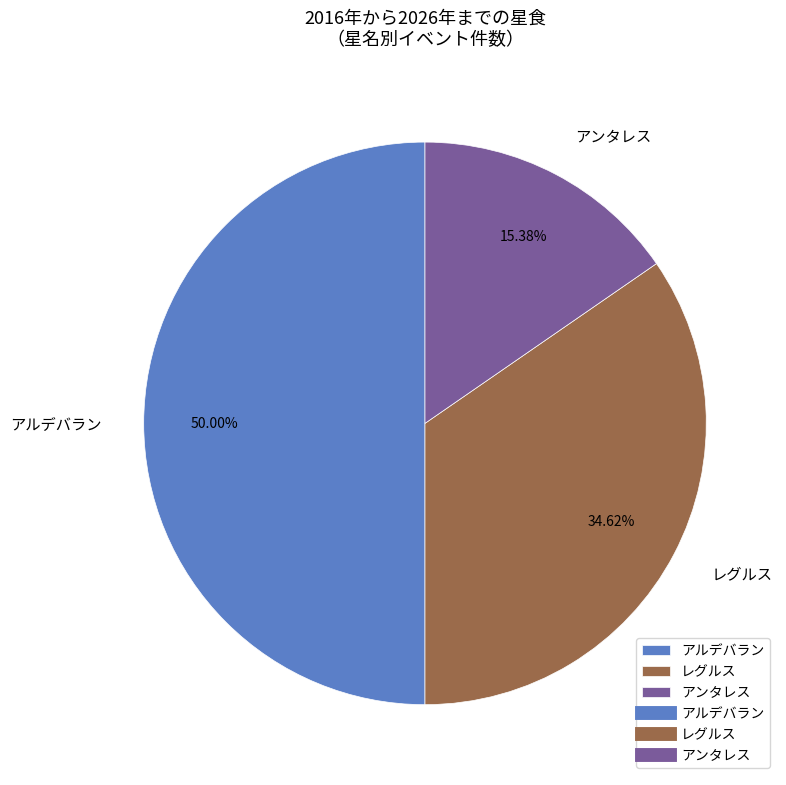

What percentage is NOT represented by アンタレス?

84.6%